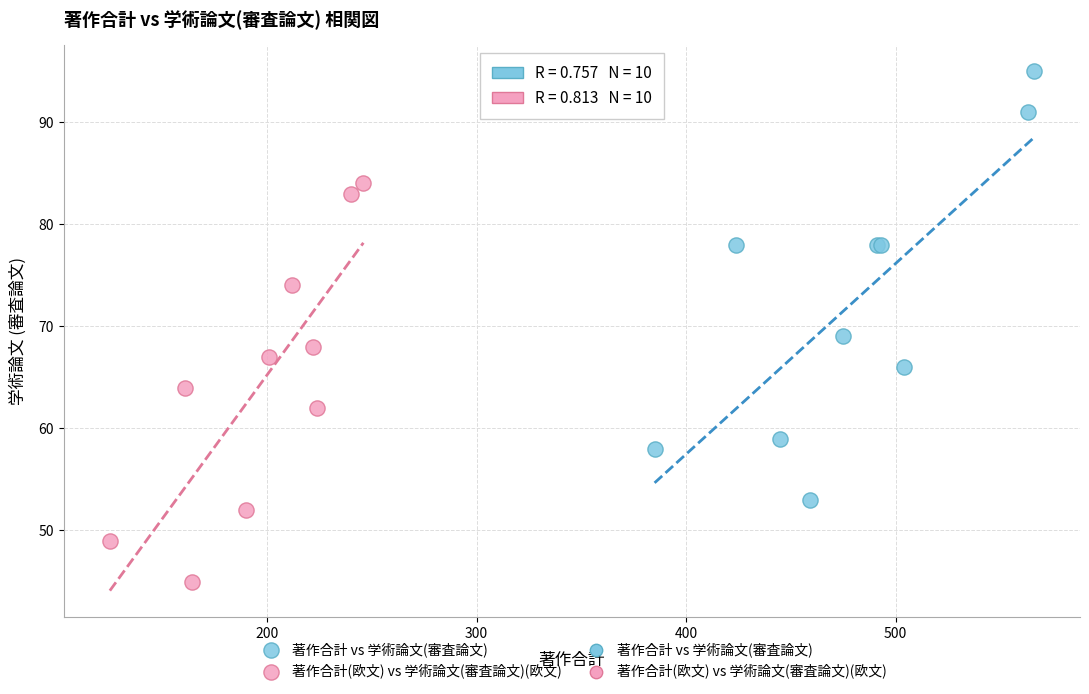

Which series reaches the maximum Y coordinate?

著作合計 vs 学術論文(審査論文)